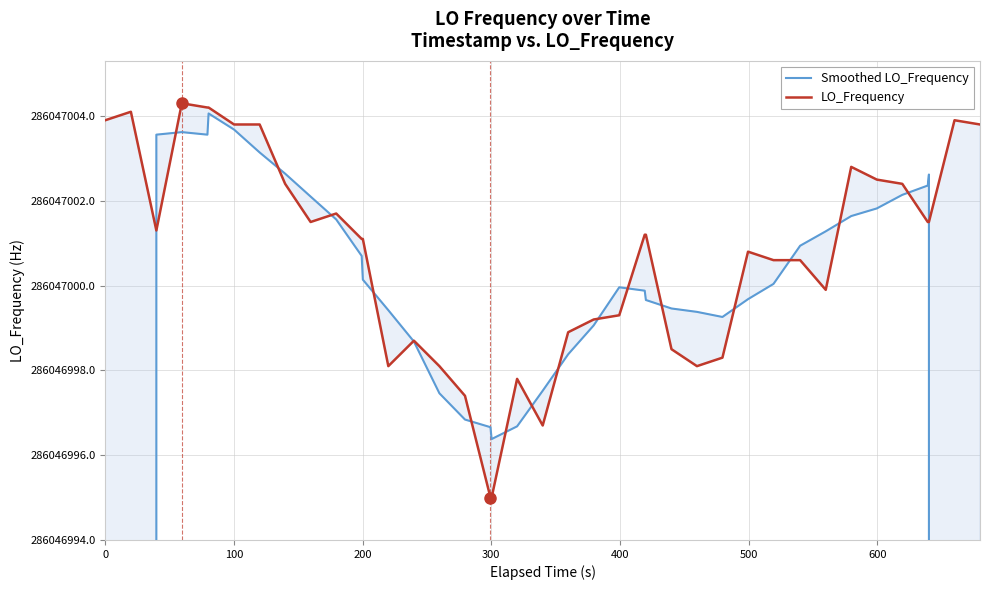

What is the difference between the maximum and minimum values in the Smoothed LO_Frequency series?

114418802.2